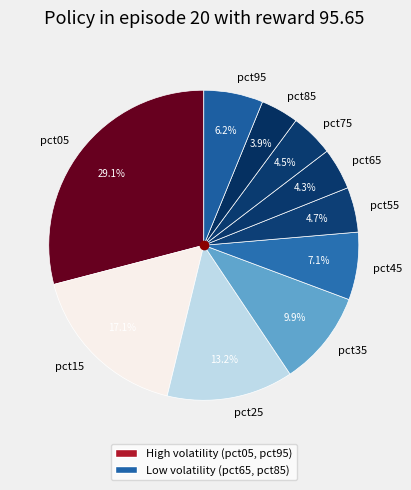

Does pct85 represent more than half of the total?

No